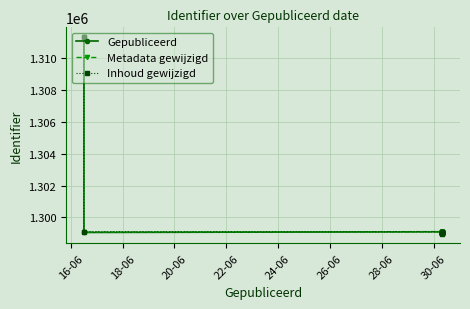

What are all the series names shown in the legend?

Gepubliceerd, Metadata gewijzigd, Inhoud gewijzigd